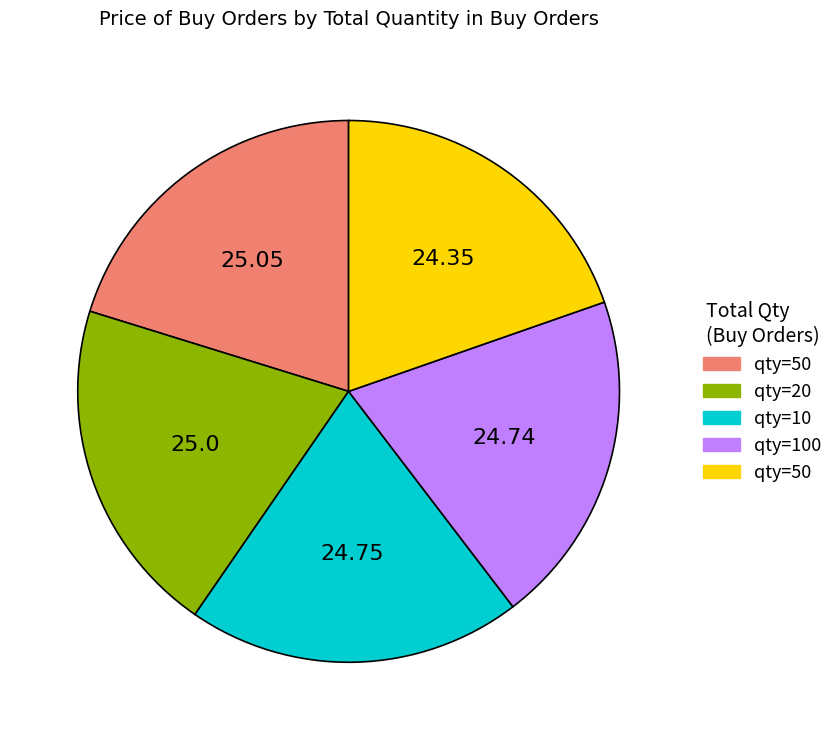

Does any single category account for the majority?

No